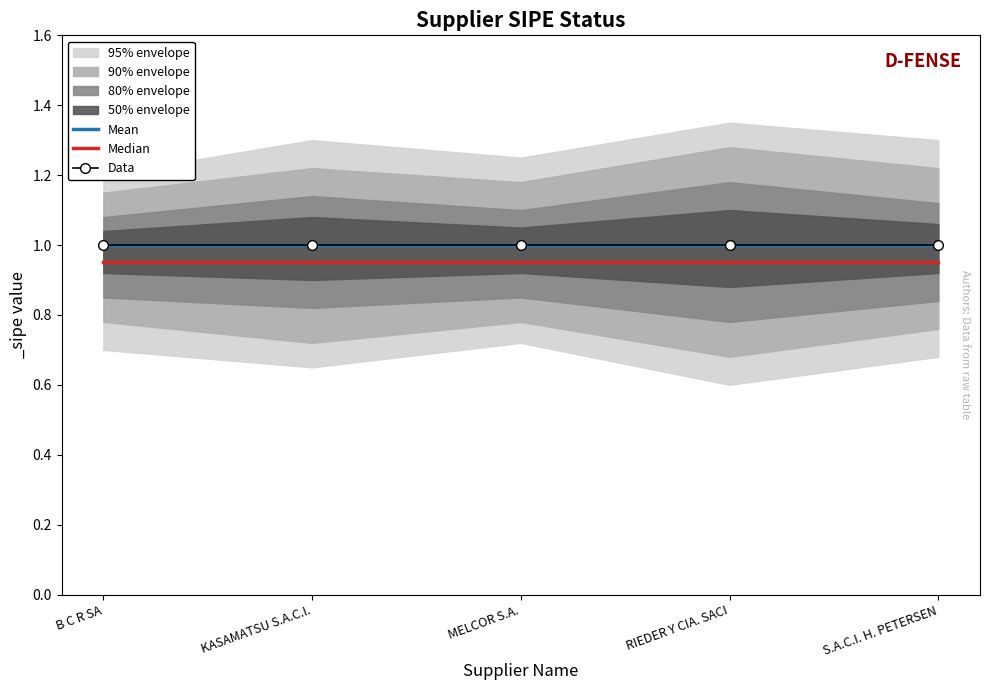

What is the maximum value shown in the chart?

1.0